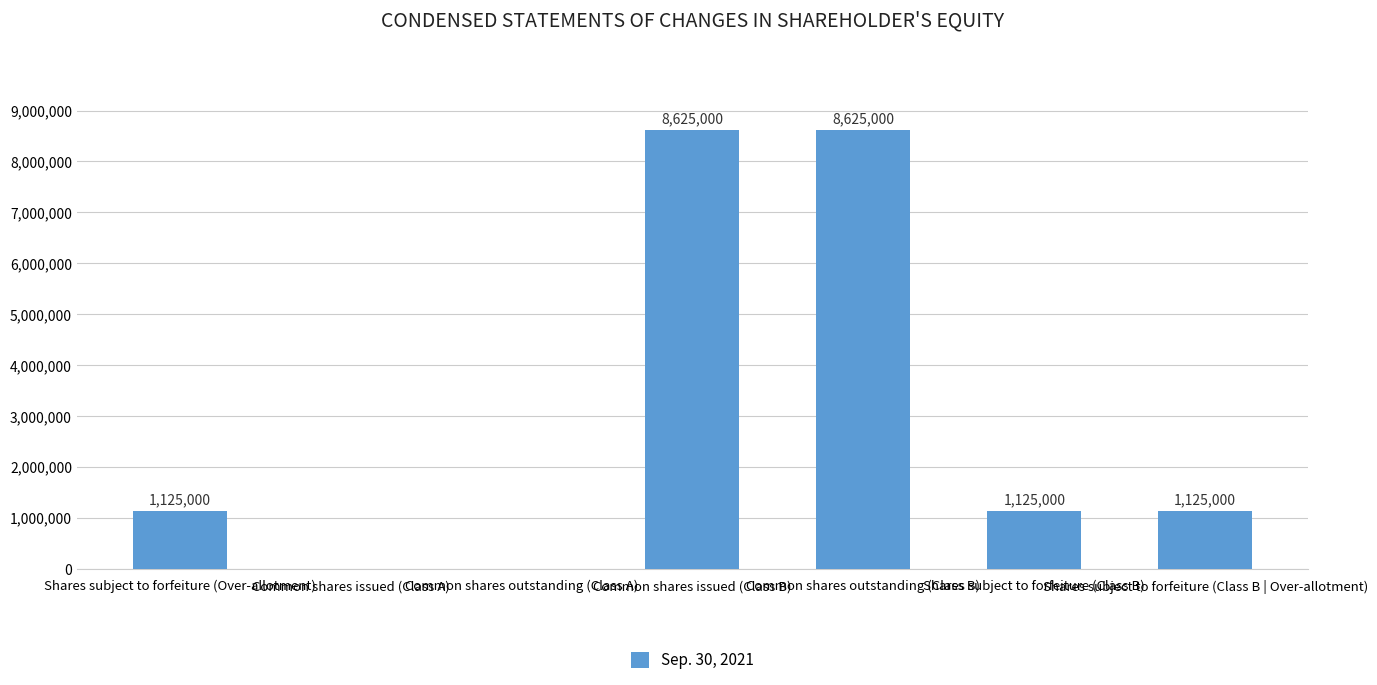

What is the maximum value shown in the chart?

8625000